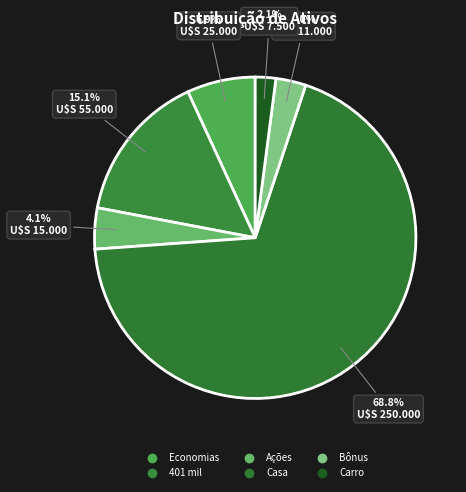

To the nearest percent, what percentage of the pie is Economias?

7%